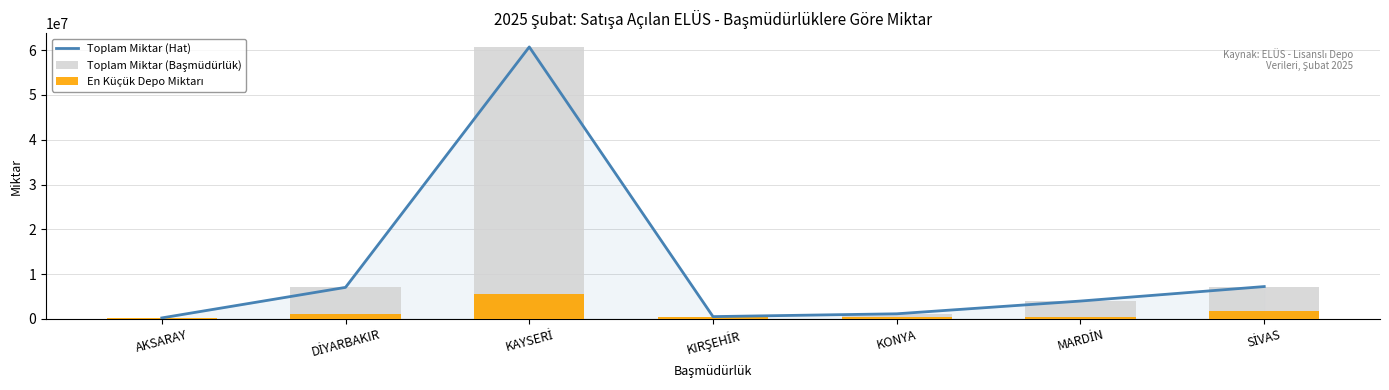

Reading left to right, transcribe all the data shown in this chart.

Toplam Miktar (Hat): 193031	7017011	60733186	486023	1114686	3961960	7200314
Toplam Miktar (Başmüdürlük): 193031	7017011	60733186	486023	1114686	3961960	7200314
En Küçük Depo Miktarı: 193031	1000000	5434058	486023	458755	288800	1781384